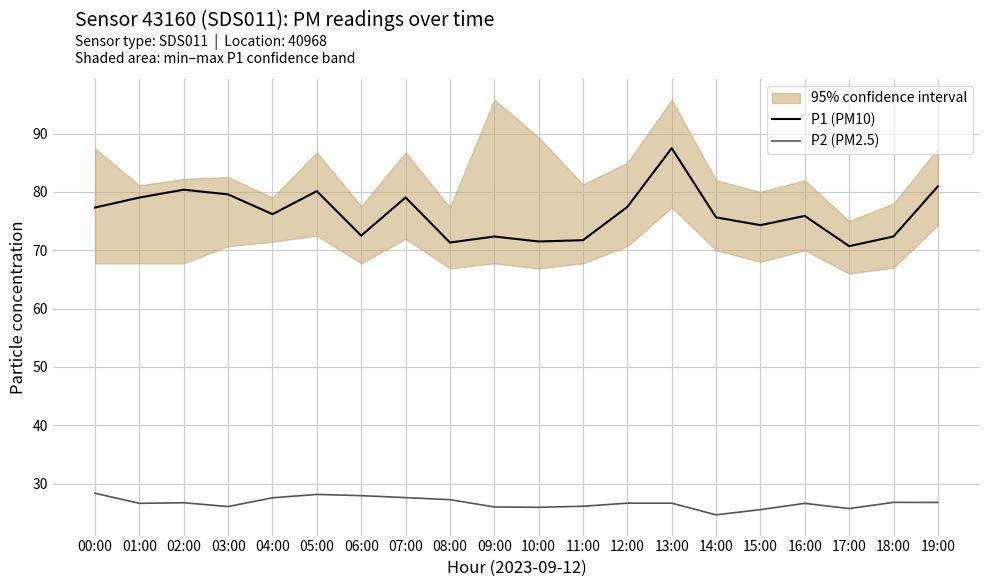

What is the approximate value of P2 (PM2.5) at 14:00?

24.6